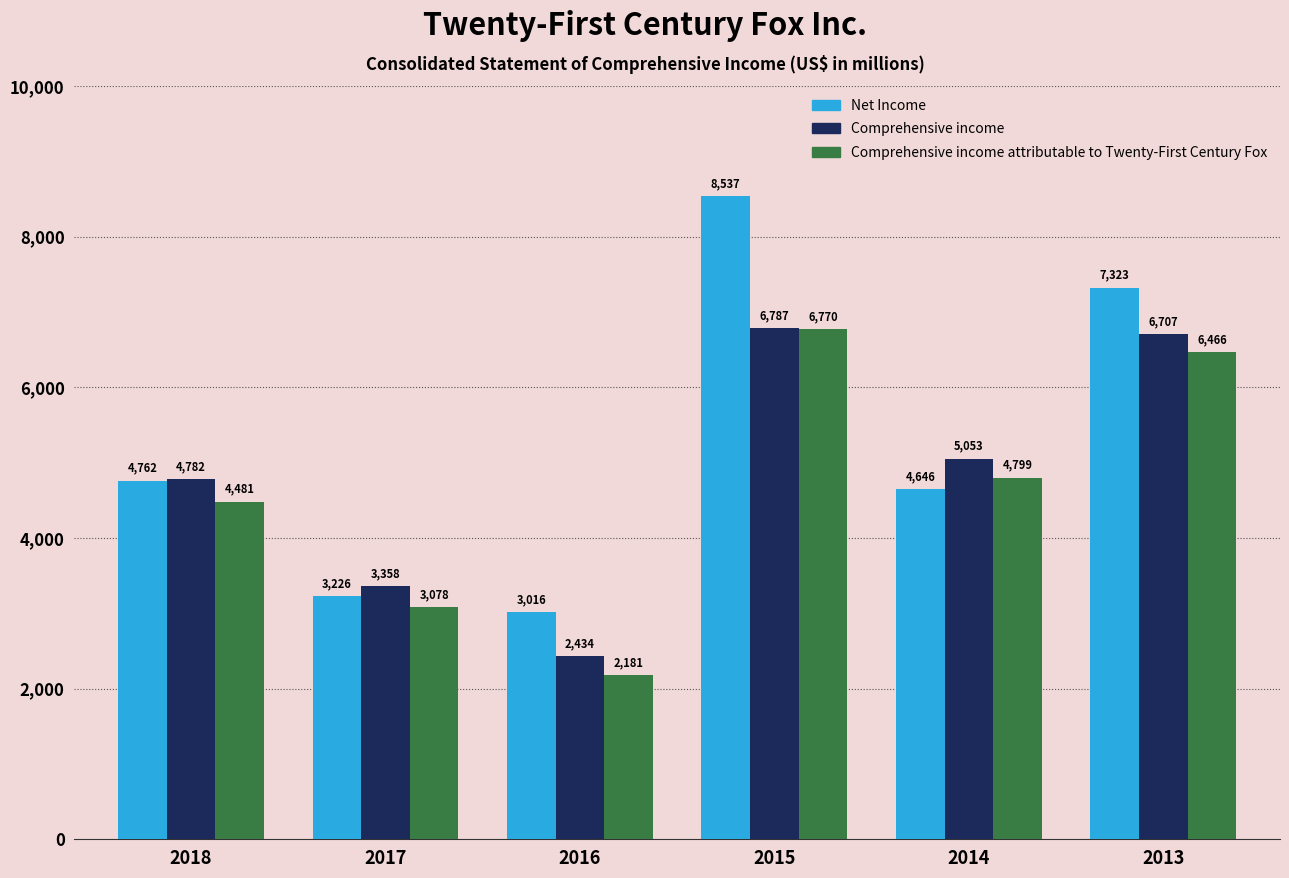

What is the difference between the maximum and minimum values in the Comprehensive income series?

4353